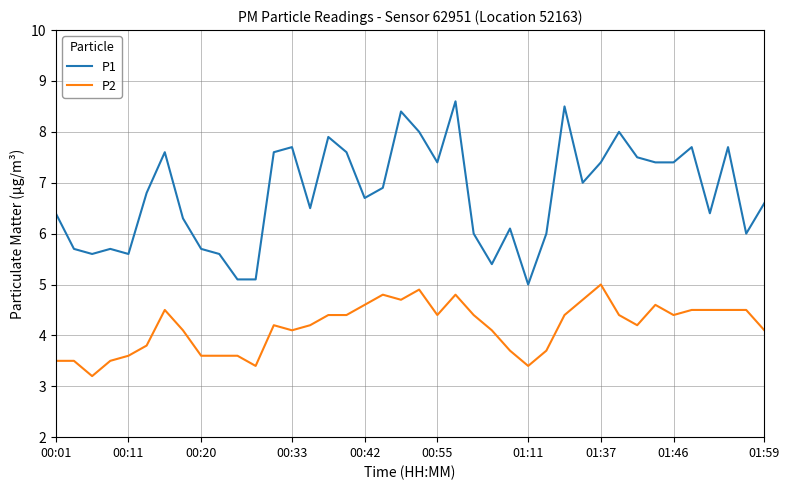

Does the chart display data point markers on the line(s)?

No